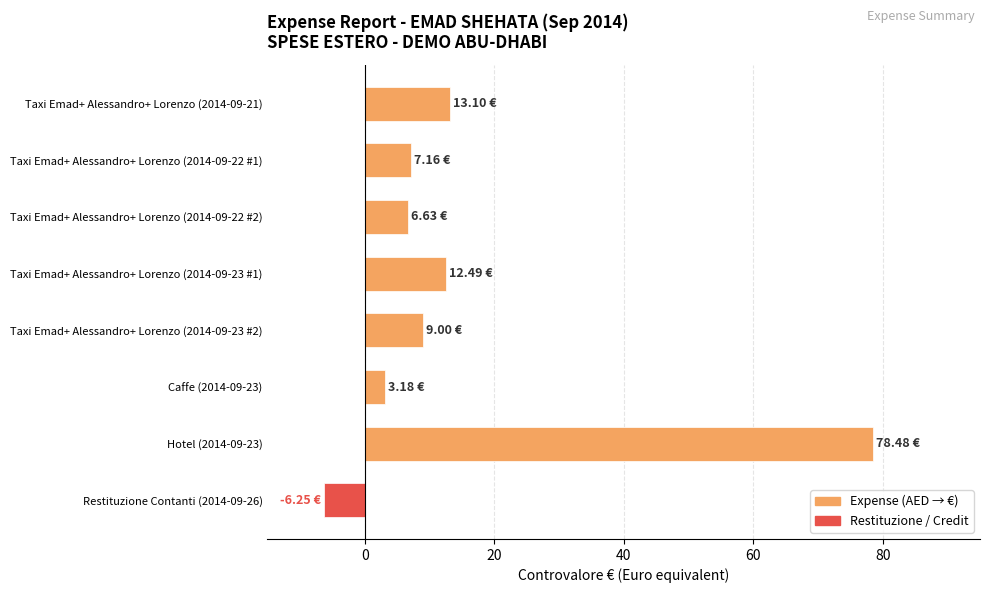

What is the difference between the values at Taxi Emad+ Alessandro+ Lorenzo (2014-09-22 #2) and Restituzione Contanti (2014-09-26)?

12.9